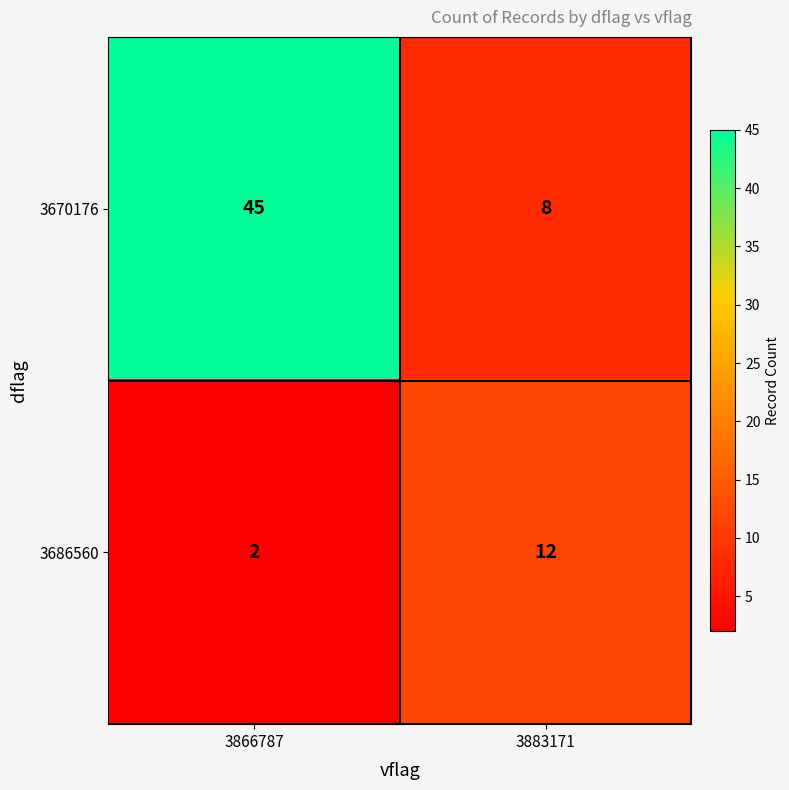

Reading right to left, extract all data points from this chart.

3670176: 3883171=8	3866787=45
3686560: 3883171=12	3866787=2